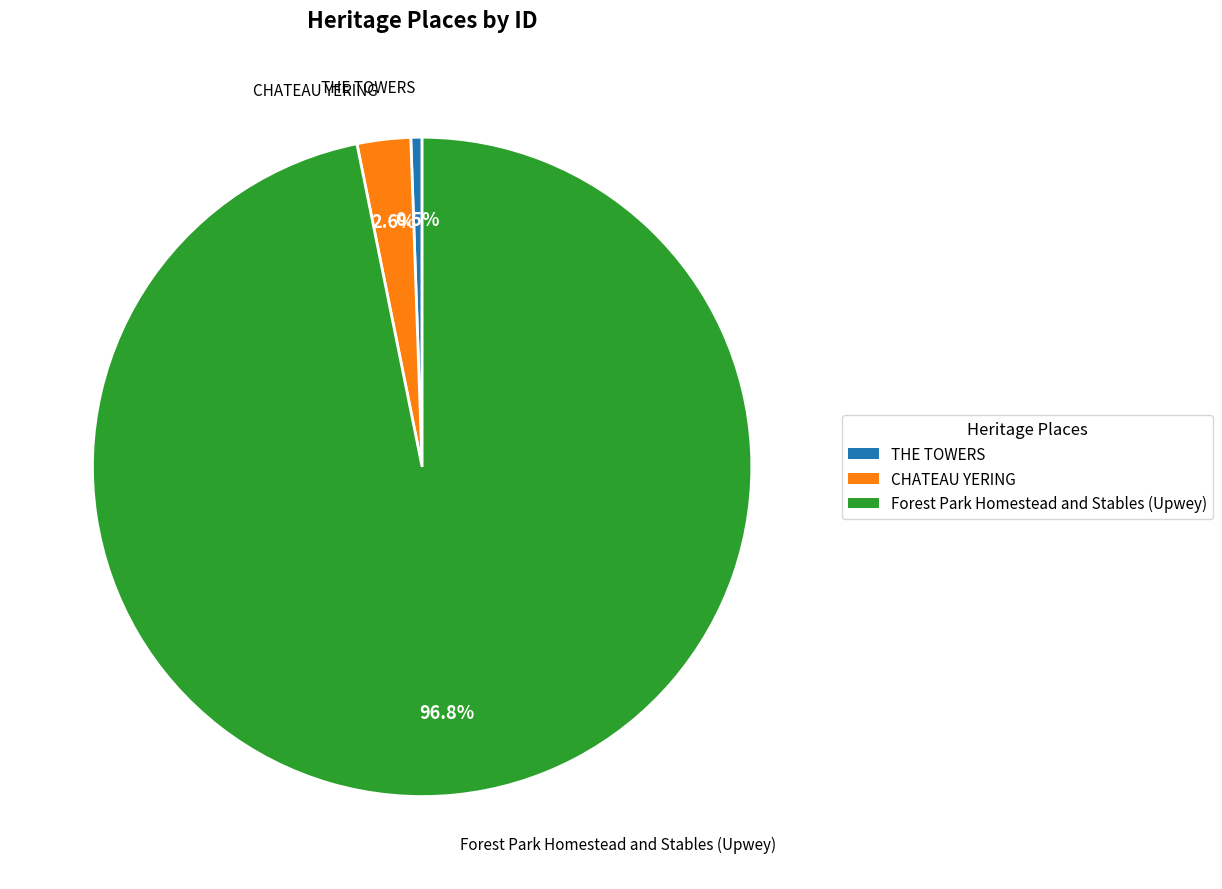

To the nearest percent, what percentage of the pie is Forest Park Homestead and Stables (Upwey)?

97%